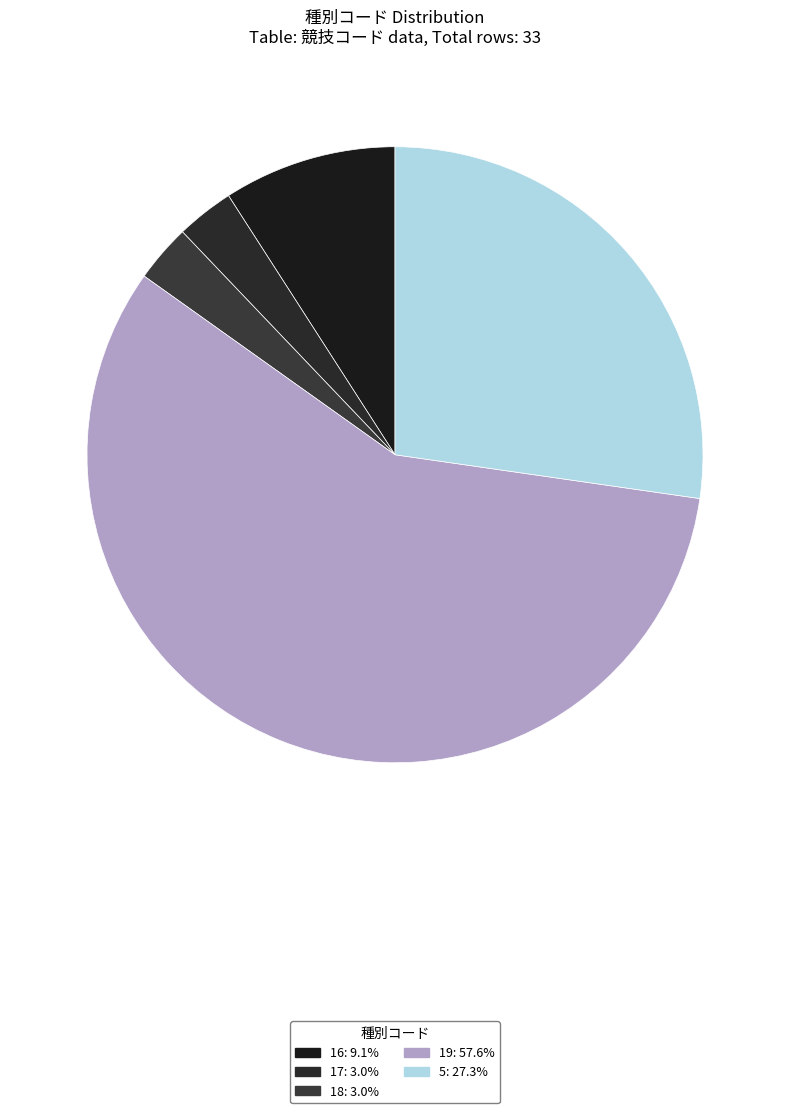

How many segments does this pie chart have?

5